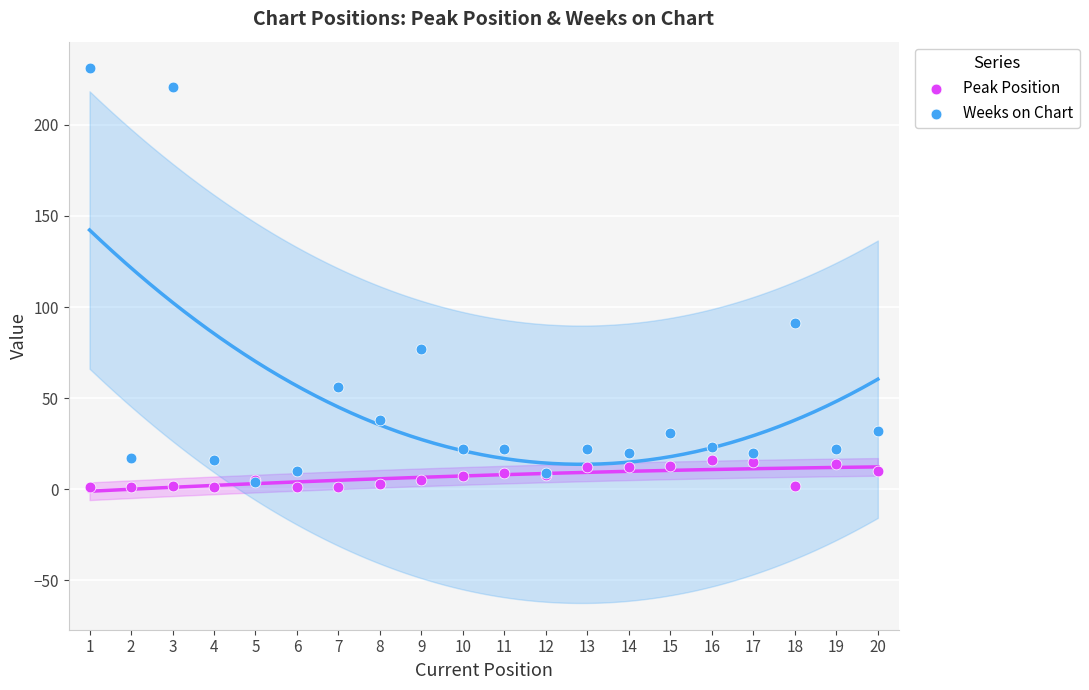

In the Weeks on Chart series, what Y value is closest to 117?

91